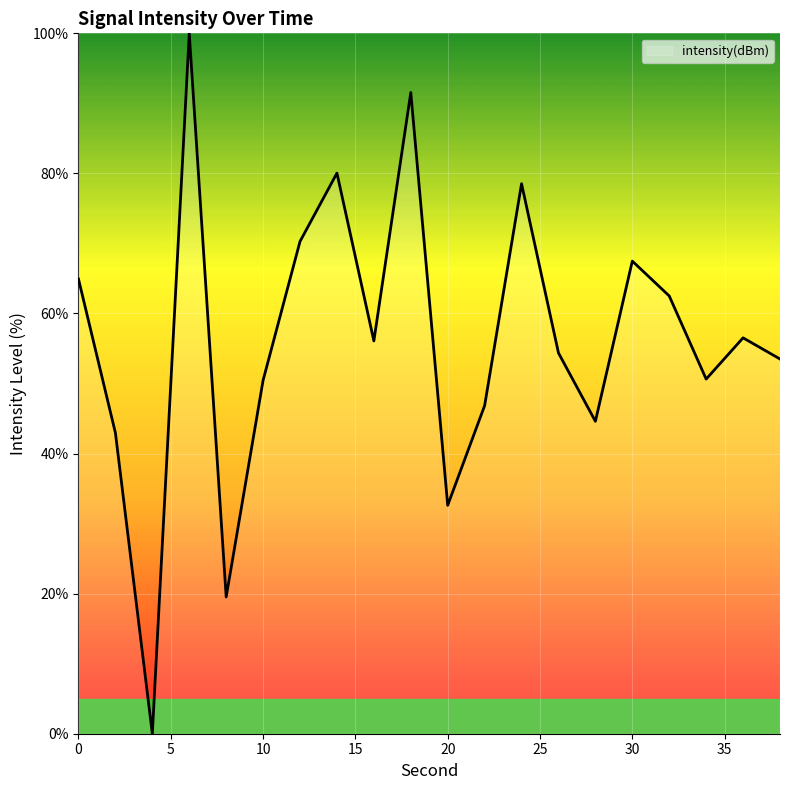

What is the maximum value shown in the chart?

100.0